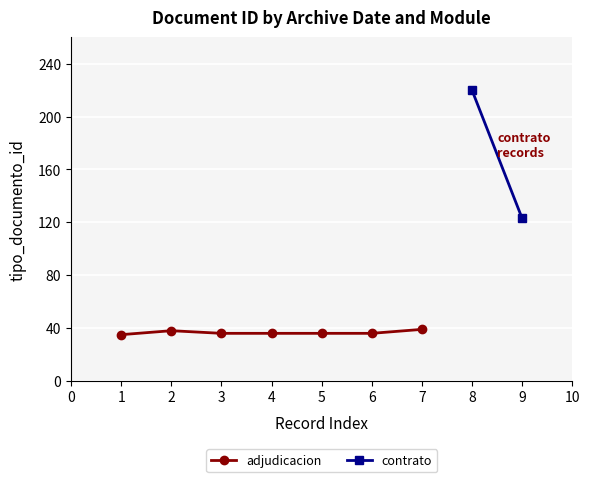

How many interior local peaks (higher than both neighbors) does the data have?

1